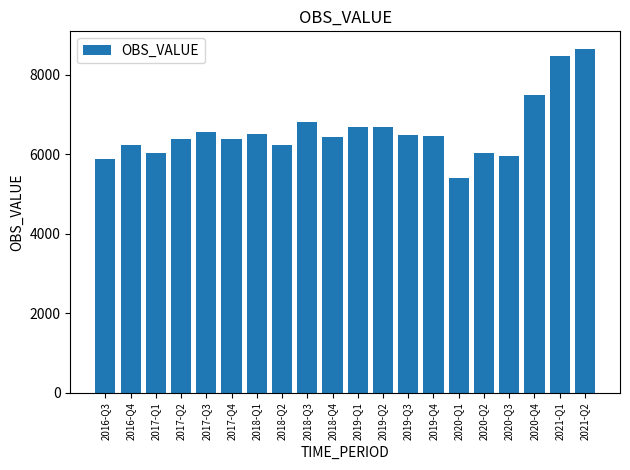

What is the minimum value shown in the chart?

5391.7